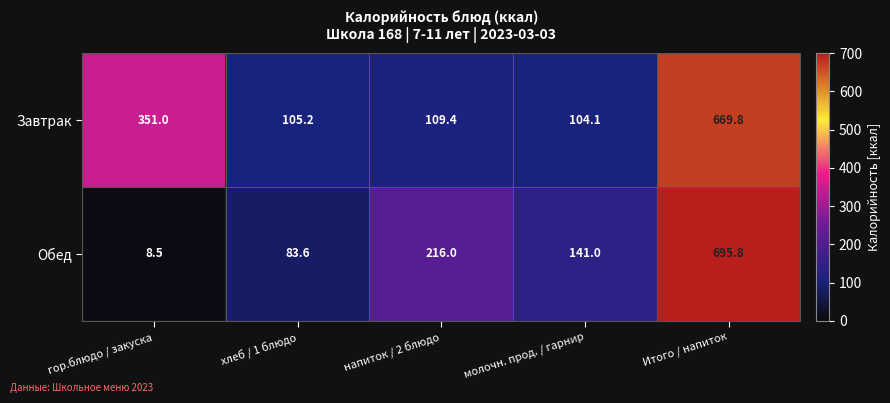

Reading left to right, list all the values displayed in this chart.

Завтрак: 351.0	105.2	109.4	104.1	669.8
Обед: 8.5	83.6	216.0	141.0	695.8